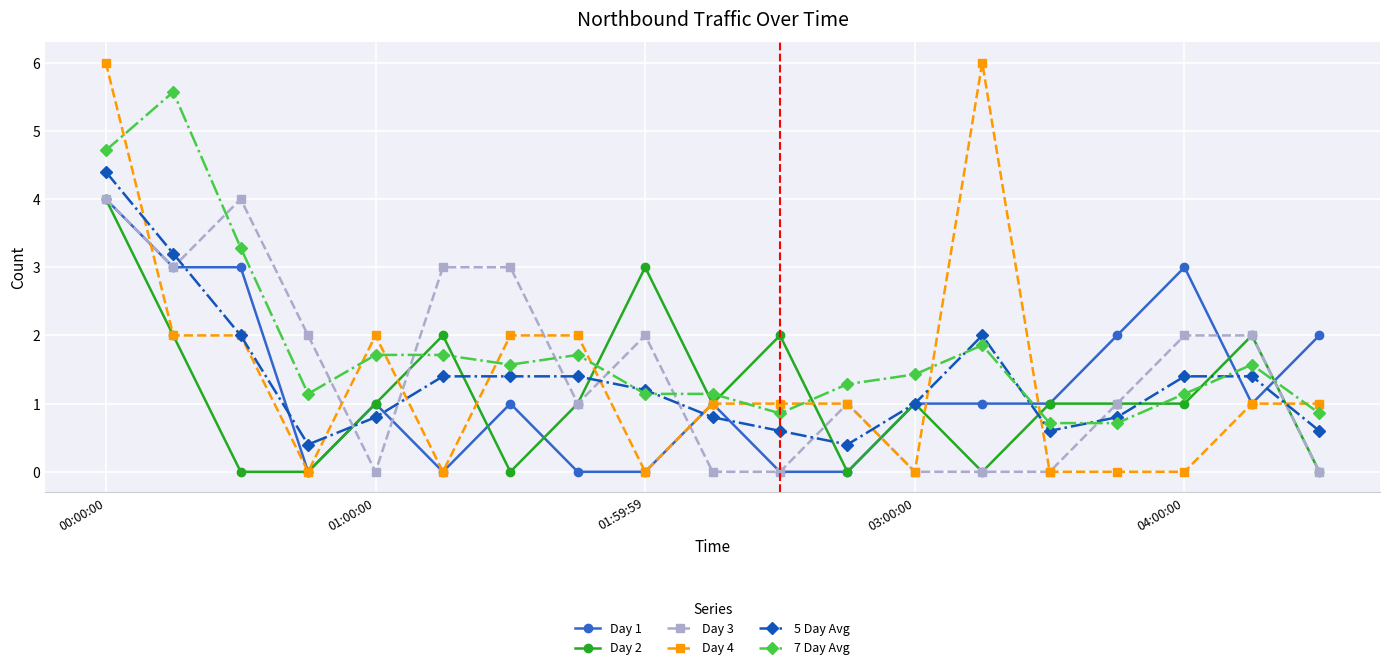

True or false: 7 Day Avg has more than 0 points higher than both neighbors.

True